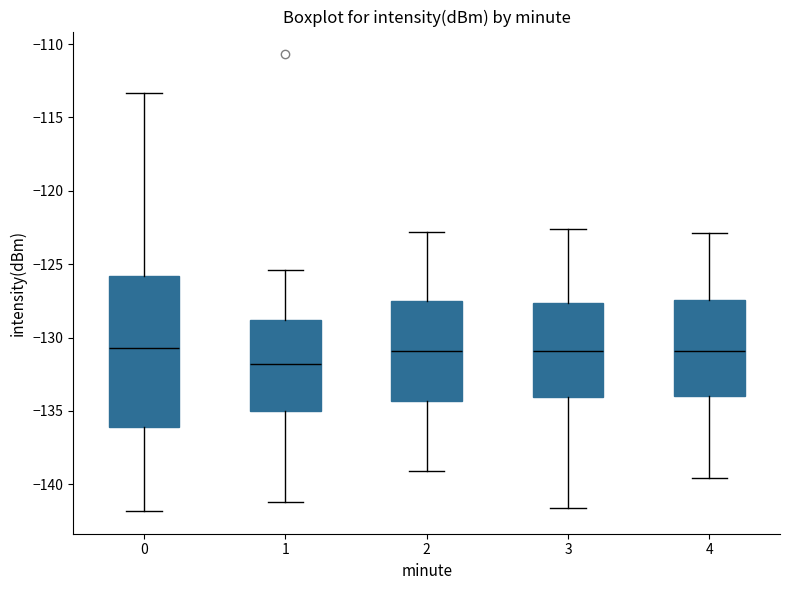

Where does the median line of the box at x = 1 sit on the y-axis? The values are not printed on the chart, so give them approximately, as read against the axis.

-132.0